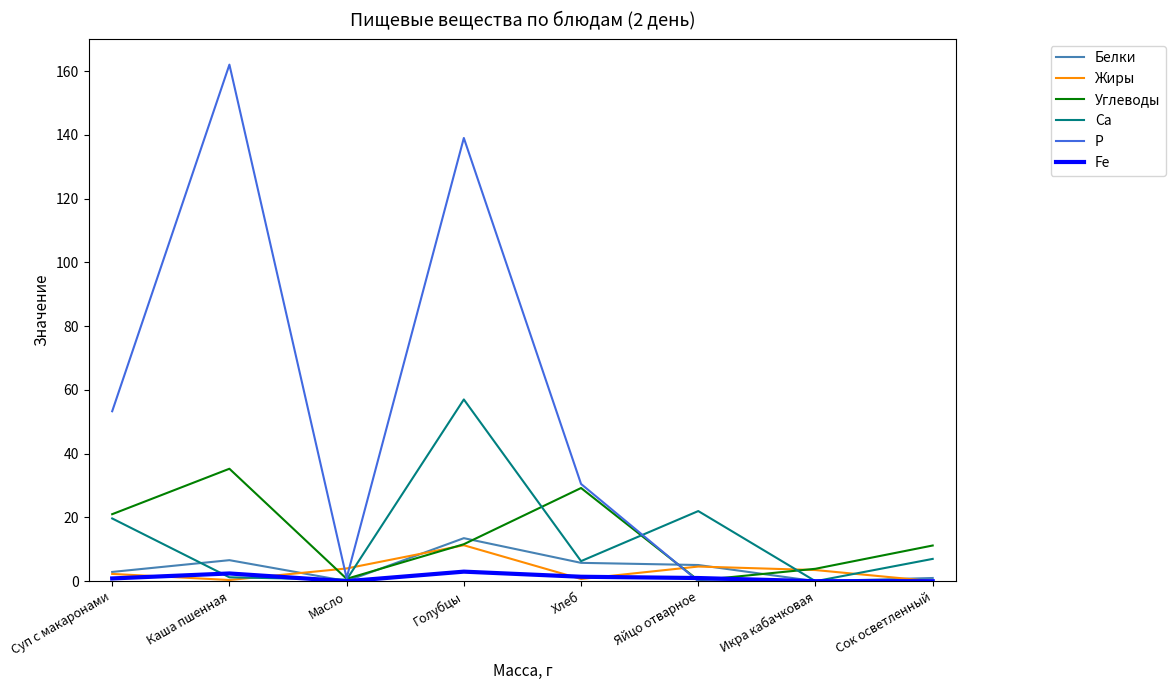

Which category has the highest value in the Са series?

Голубцы